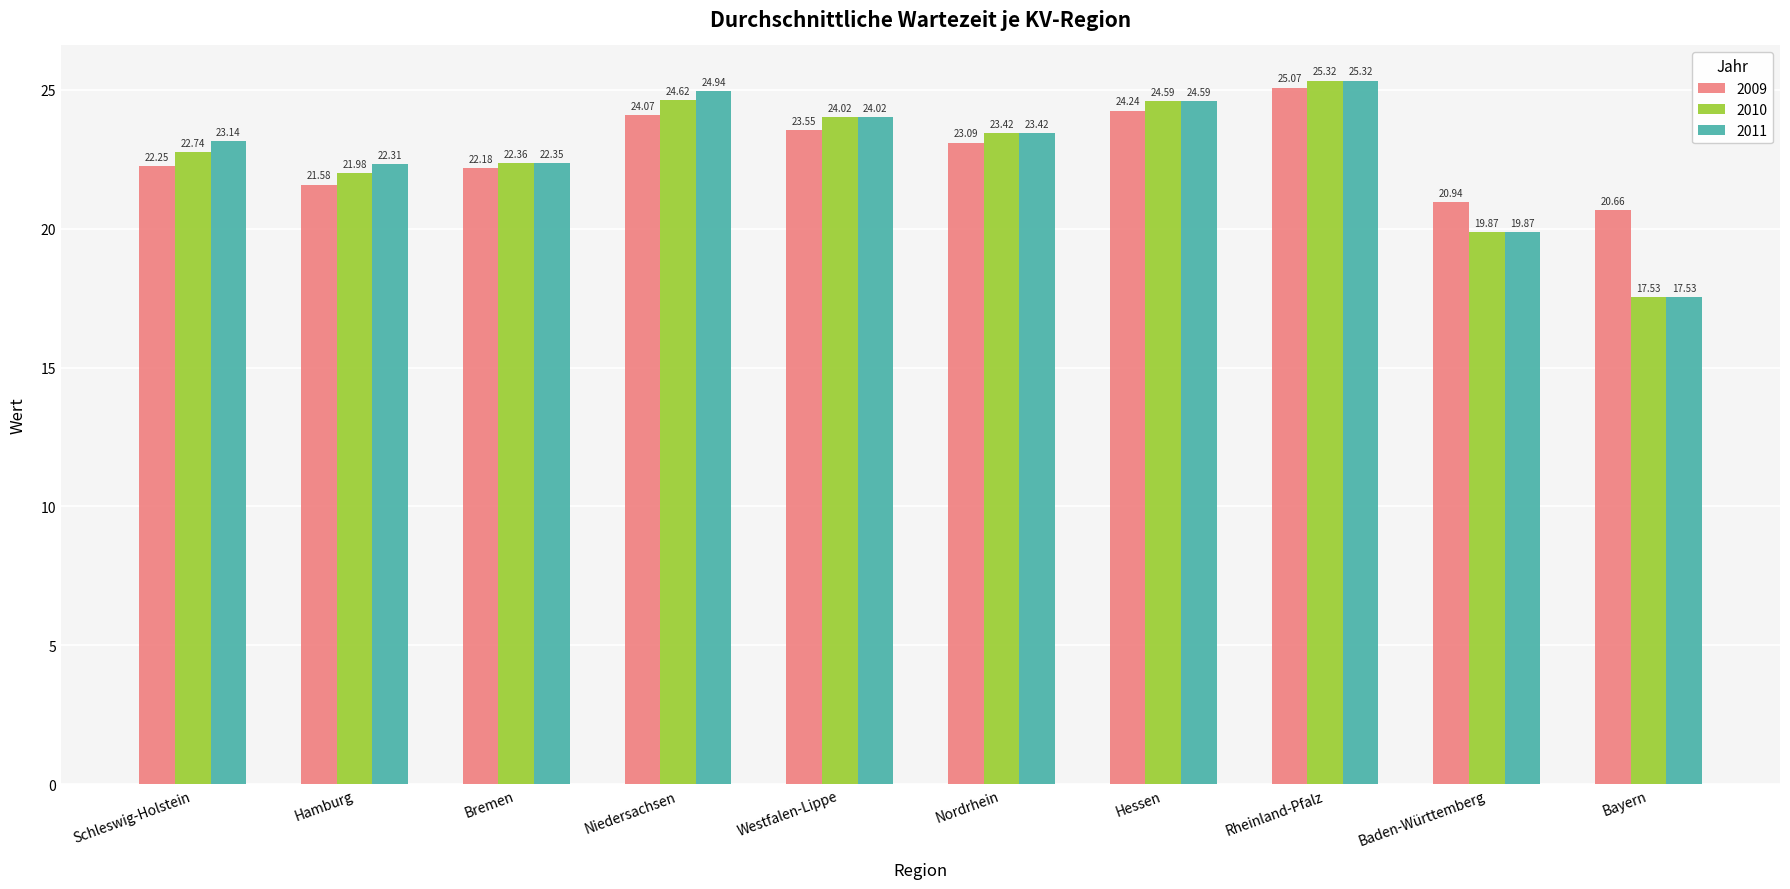

List the labels in order of 2011 value, smallest first.

Bayern, Baden-Württemberg, Hamburg, Bremen, Schleswig-Holstein, Nordrhein, Westfalen-Lippe, Hessen, Niedersachsen, Rheinland-Pfalz